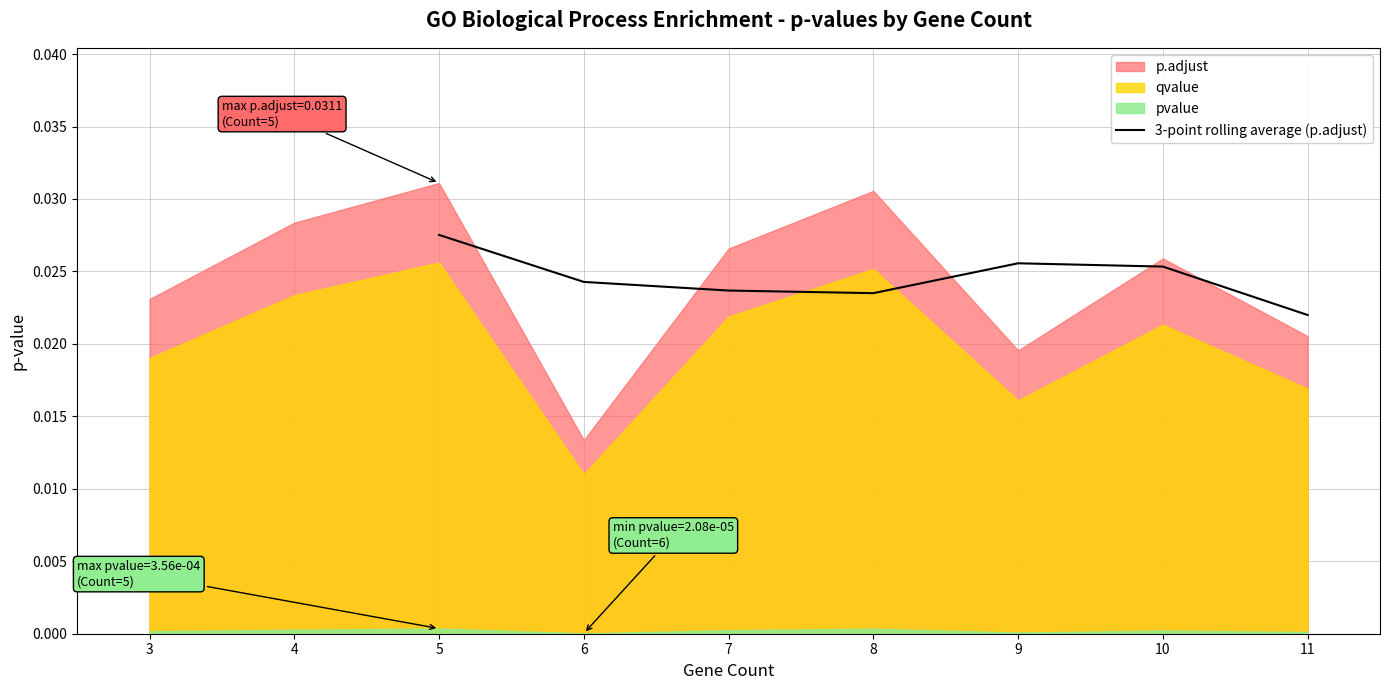

True or false: the data has more than 0 interior local peaks.

True